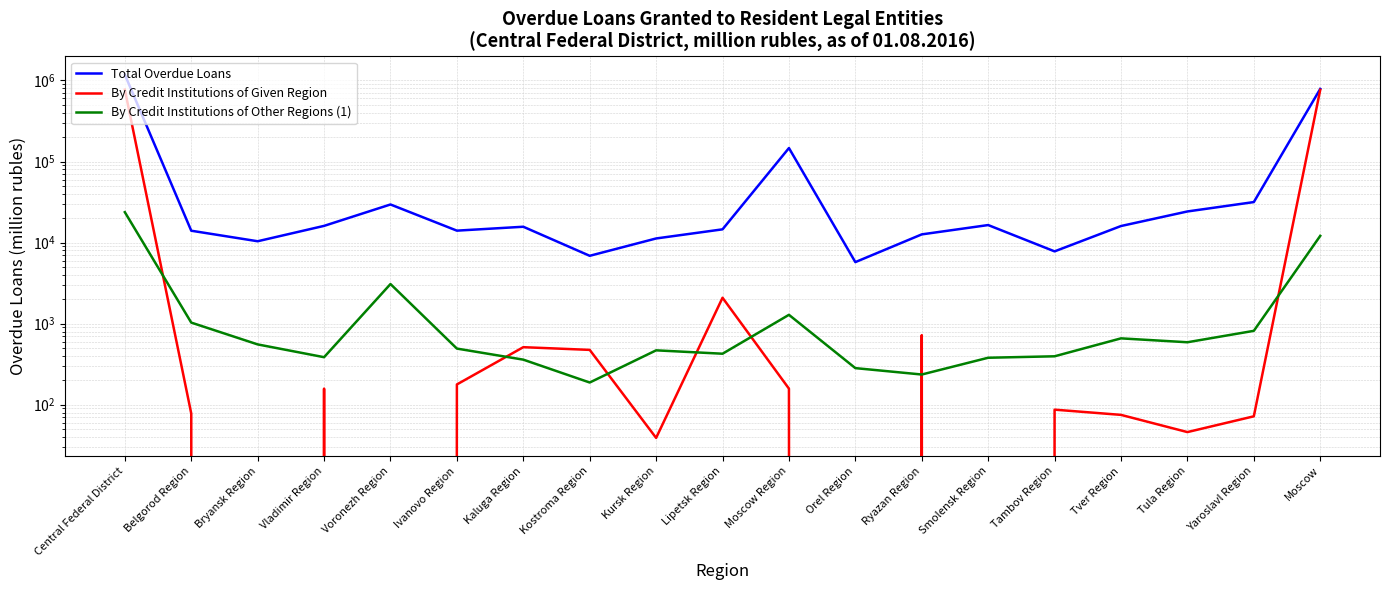

What position from the left is Smolensk Region?

14